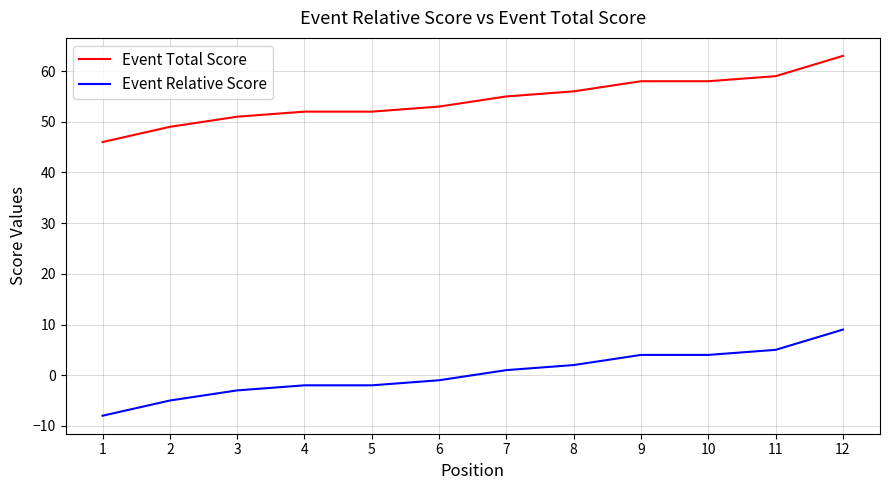

Is the value of Event Total Score at 12 greater than the value of Event Relative Score at 12?

Yes